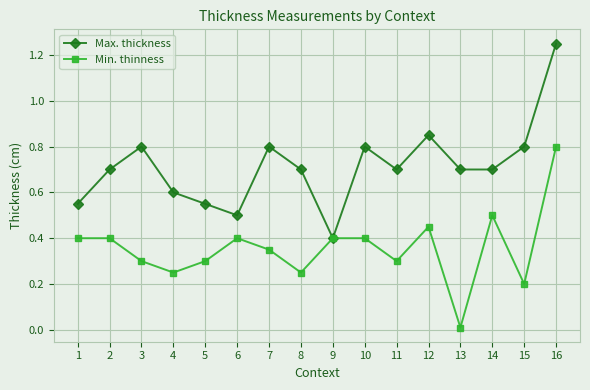

What is the value of the Max. thickness point at the 11th from the left?

0.7